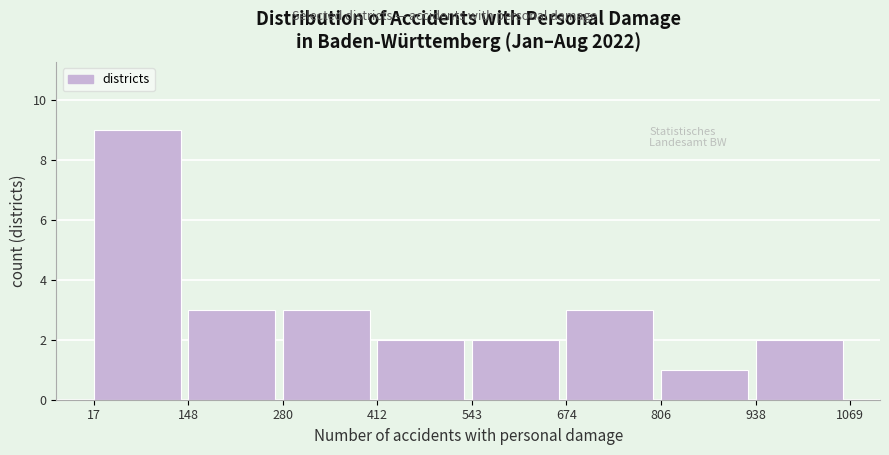

Reading left to right, list every bar in this chart as the range it spans on the x-axis followed by its height. The values are not printed on the chart, so give them approximately, as read against the axis.

17 to 148: 9
148 to 280: 3
280 to 412: 3
412 to 543: 2
543 to 674: 2
674 to 806: 3
806 to 938: 1
938 to 1069: 2